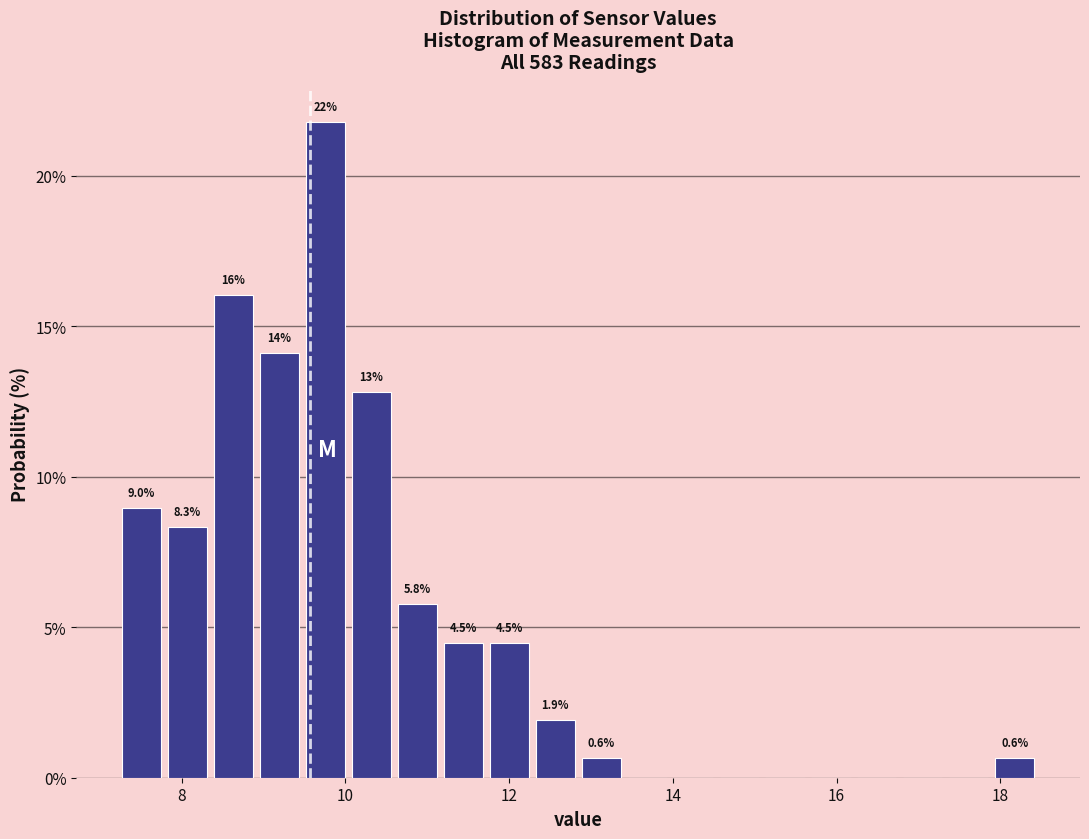

Around what value on the x-axis is the tallest bar? Give the approximate position of its centre, as read against the axis.

9.8